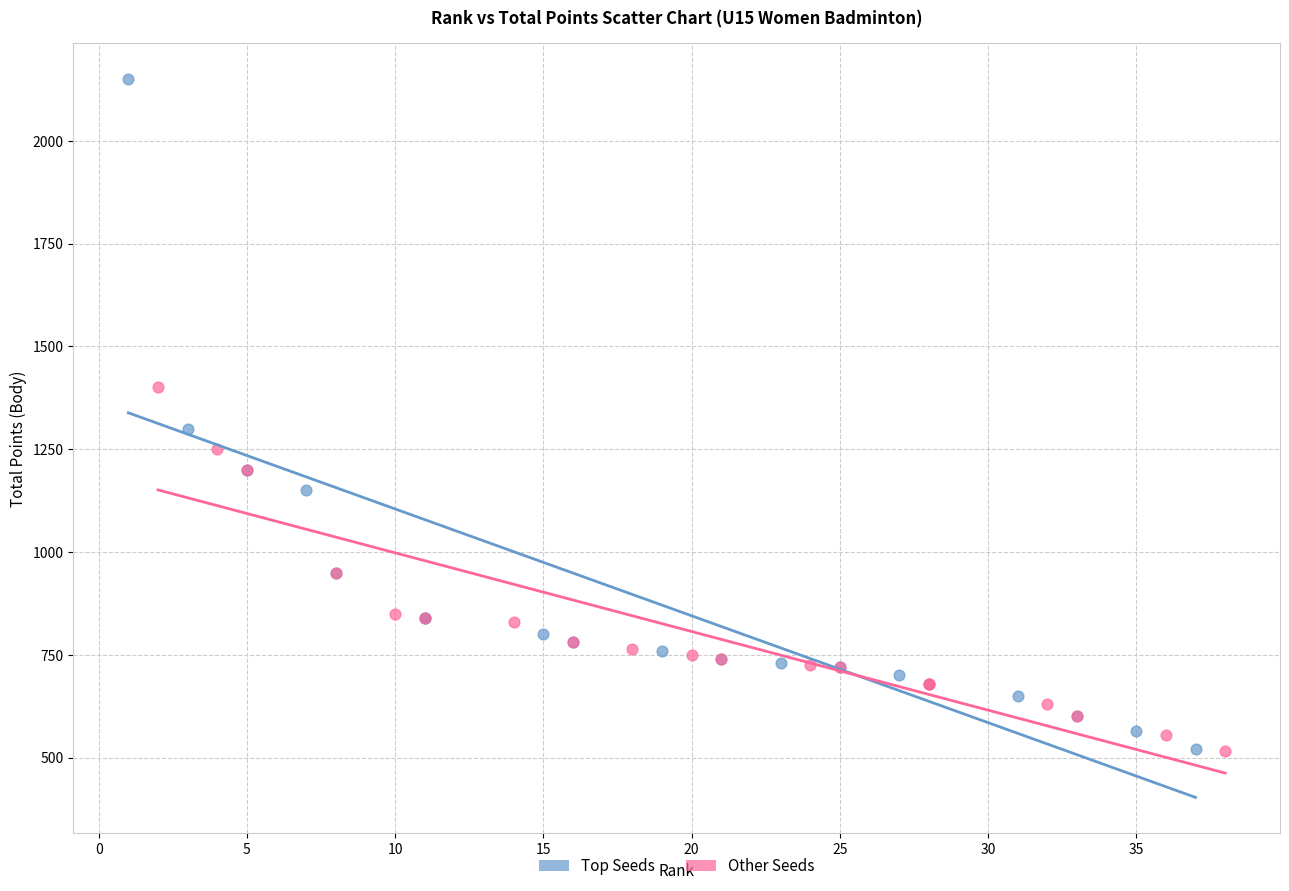

Which series reaches the maximum Y coordinate?

Top Seeds